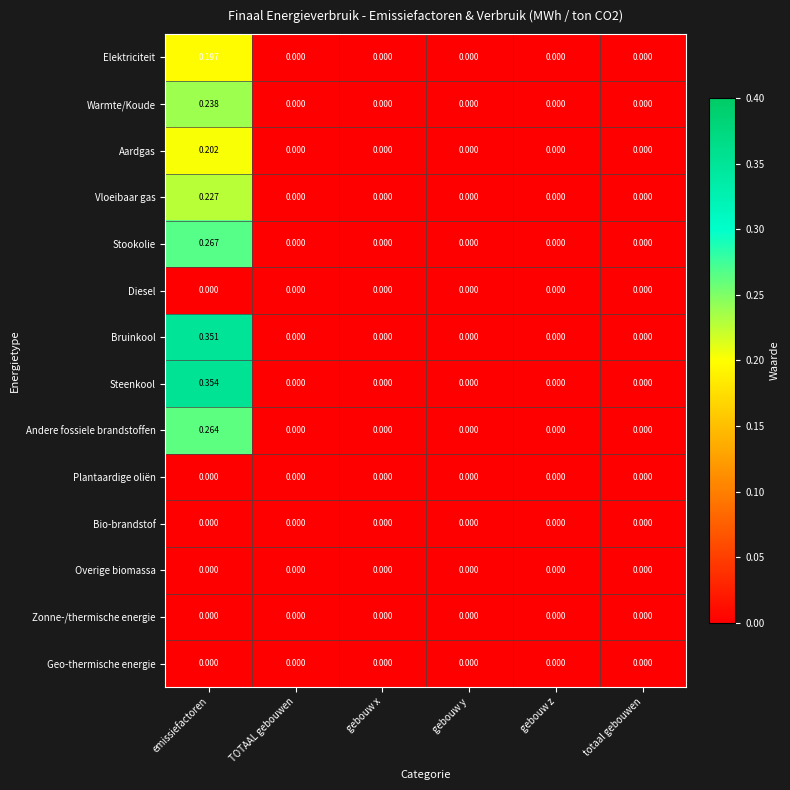

Is the value of Warmte/Koude at emissiefactoren greater than the value of Diesel at emissiefactoren?

Yes